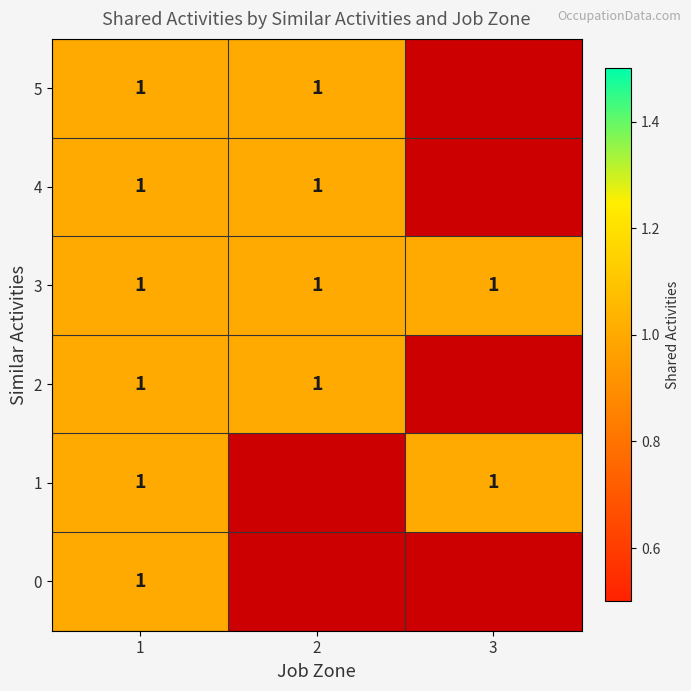

The 4 series shows 1 at 2. True or false?

True